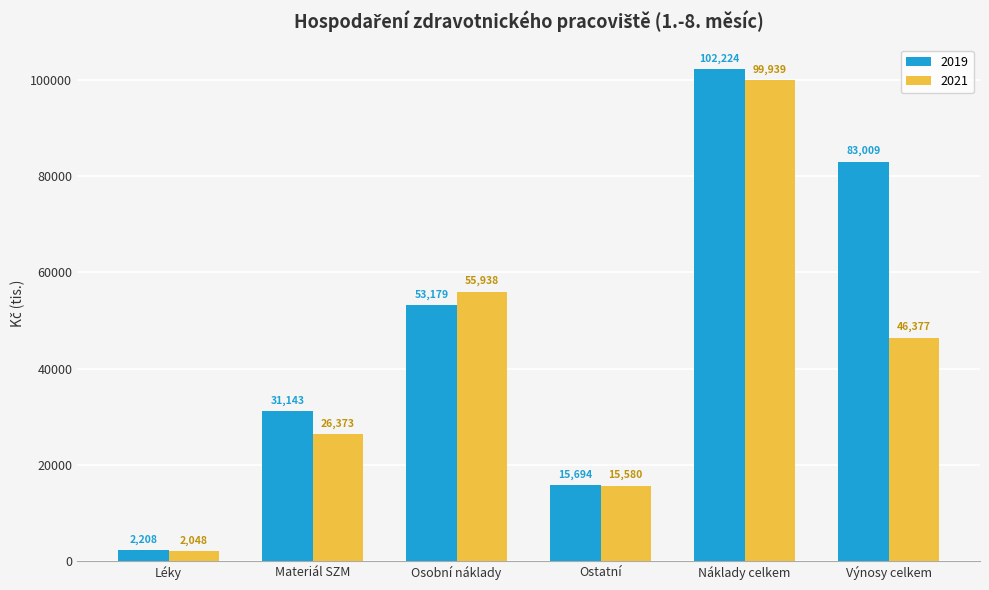

True or false: 2019 has a value of 2207.8 at Léky.

True